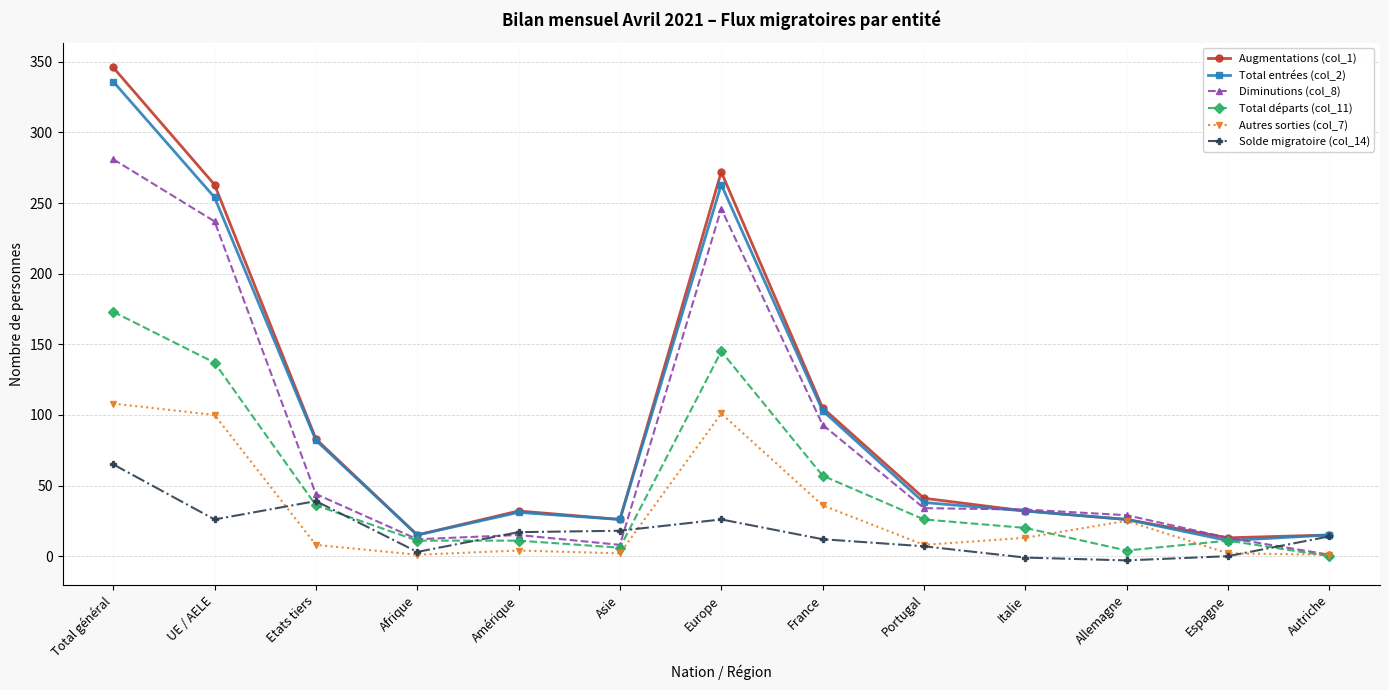

Where does the Autres sorties (col_7) series first go above 8?

Total général